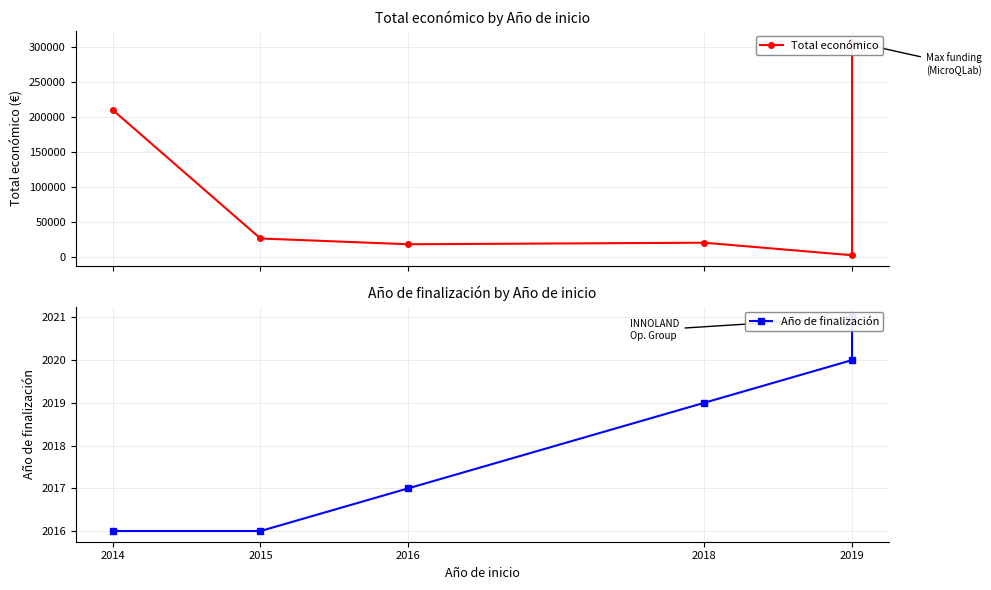

What is the highest value of the Año de finalización series?

2021